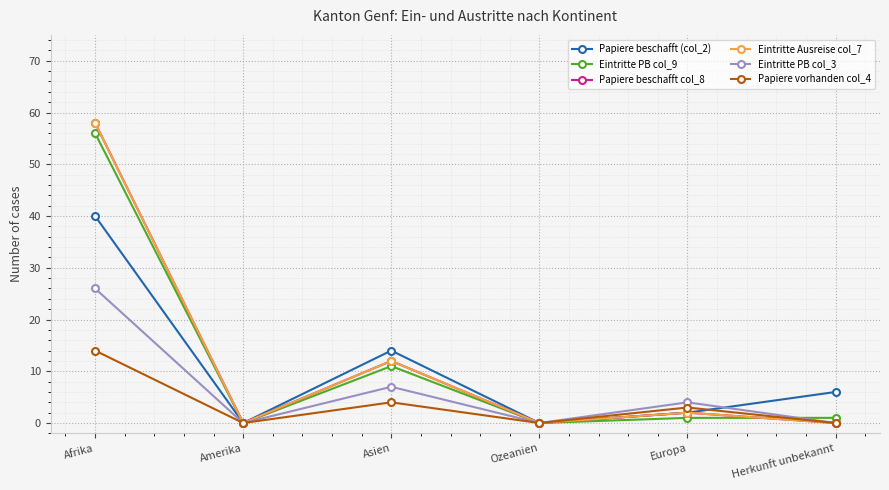

Reading left to right, what are all the values shown in this chart?

Papiere beschafft (col_2): 40	0	14	0	2	6
Eintritte PB col_9: 56	0	11	0	1	1
Papiere beschafft col_8: 58	0	12	0	2	0
Eintritte Ausreise col_7: 58	0	12	0	2	0
Eintritte PB col_3: 26	0	7	0	4	0
Papiere vorhanden col_4: 14	0	4	0	3	0